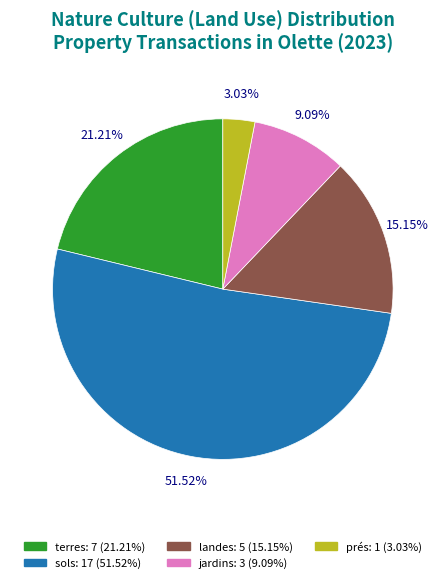

True or false: terres accounts for 21% of the total.

True